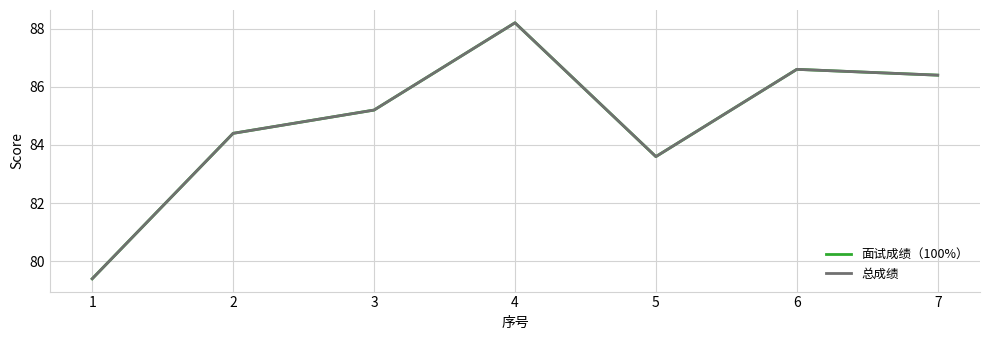

What is the minimum value shown in the chart?

79.4